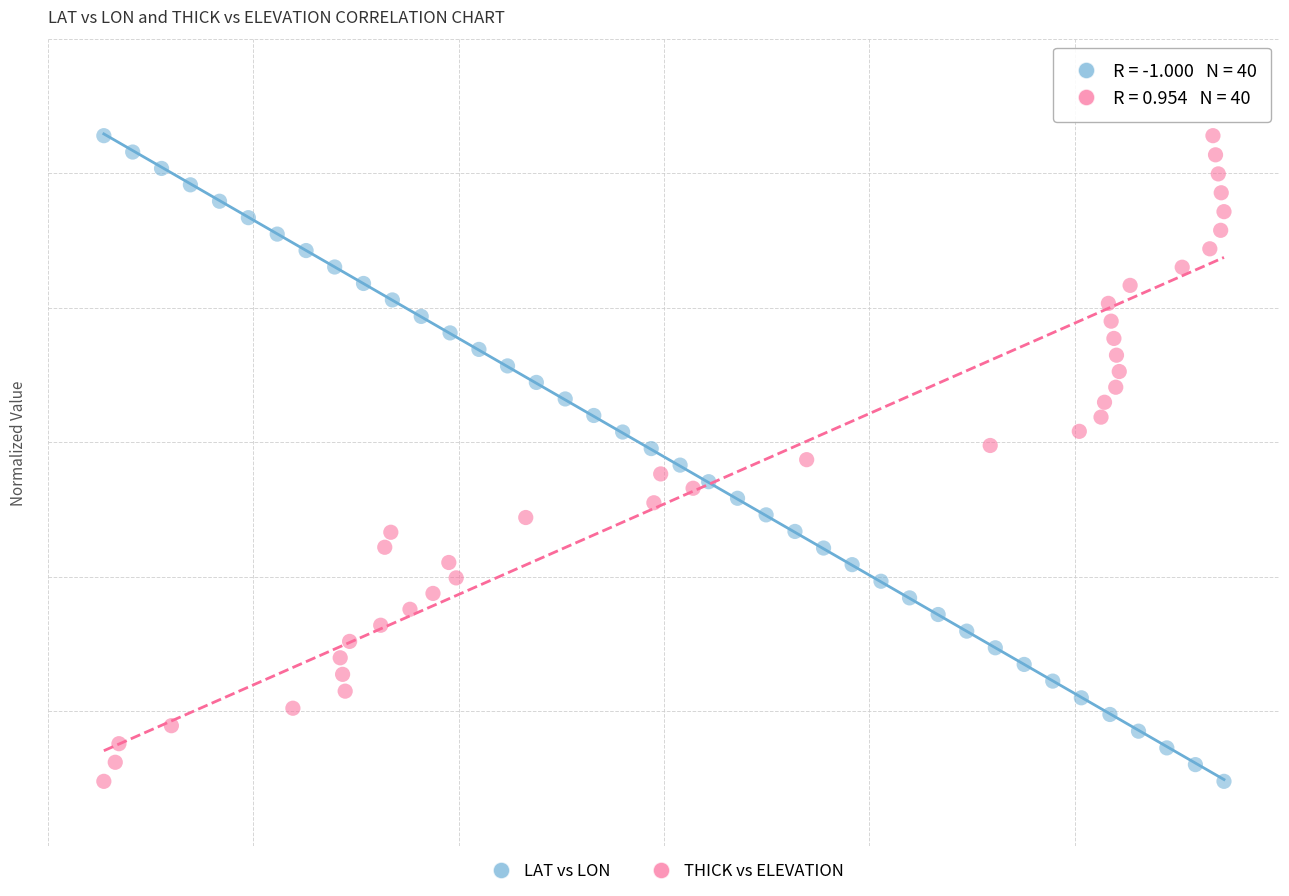

What are all the series names shown in the legend?

LAT vs LON, THICK vs ELEVATION